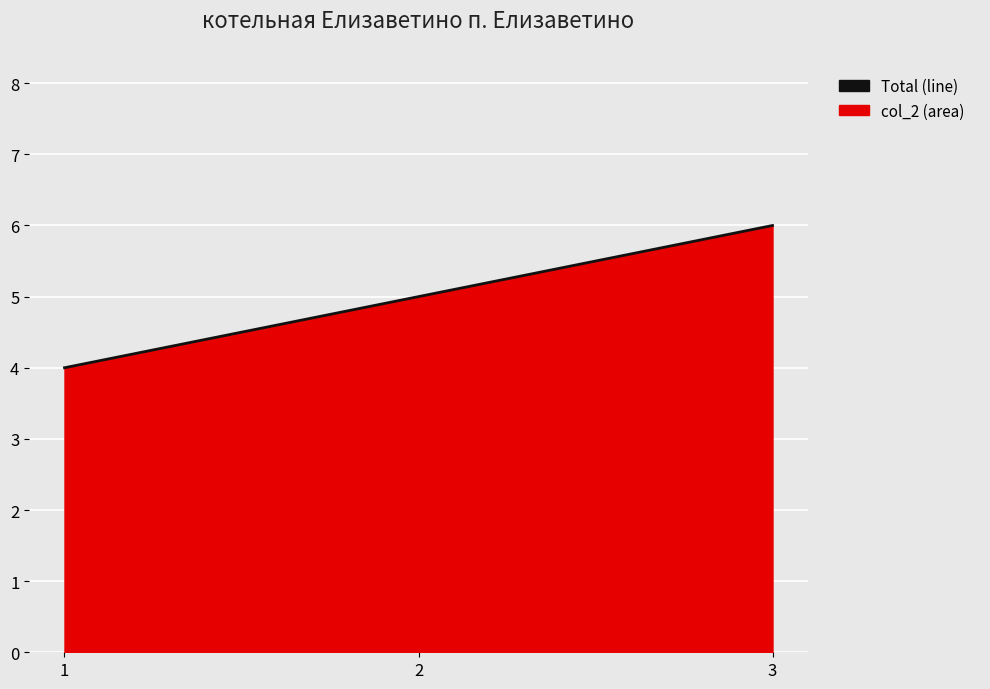

How many lines are shown in the chart?

1